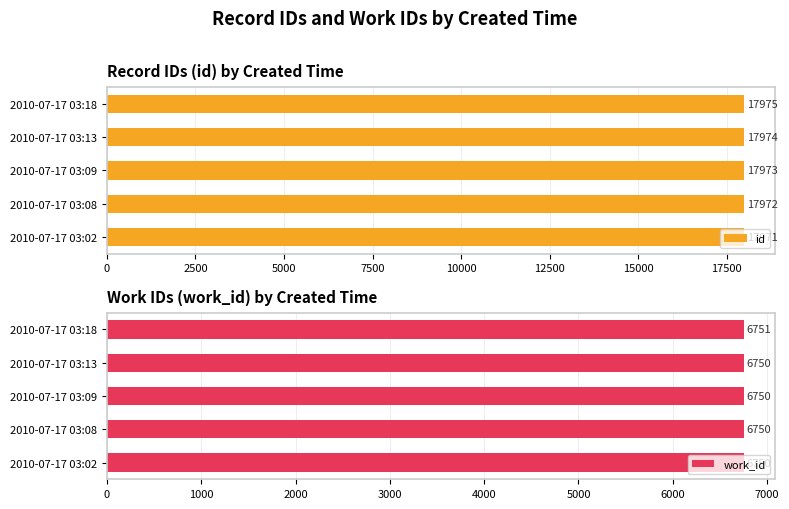

Does the chart contain stacked bars?

No